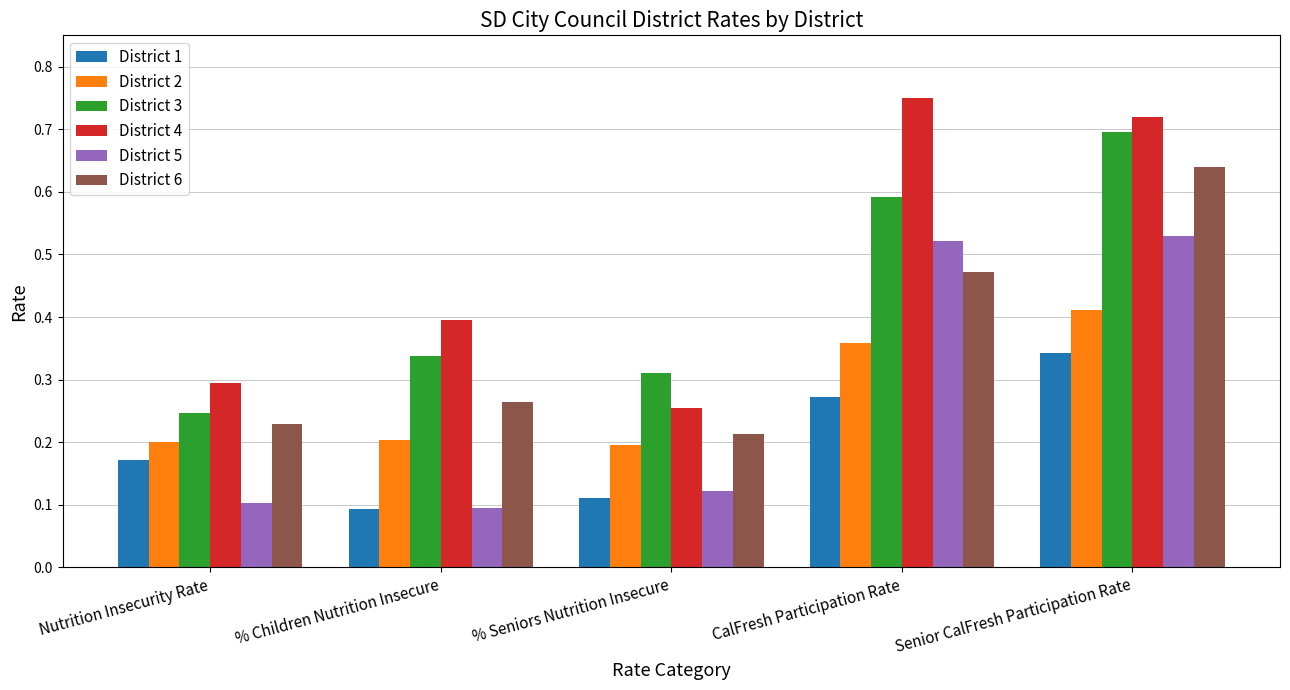

What is the sum of all District 1 values?

1.0